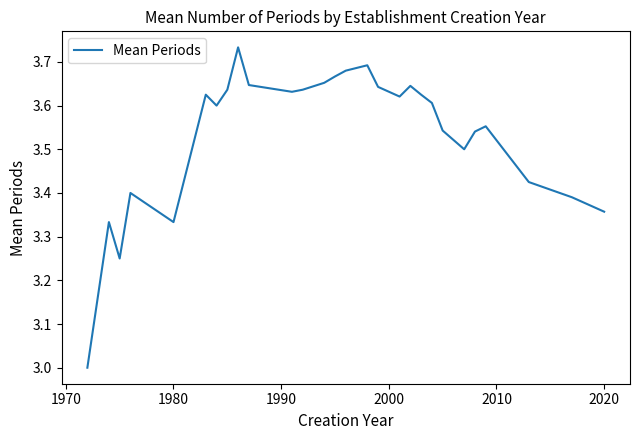

What is the minimum value shown in the chart?

3.0